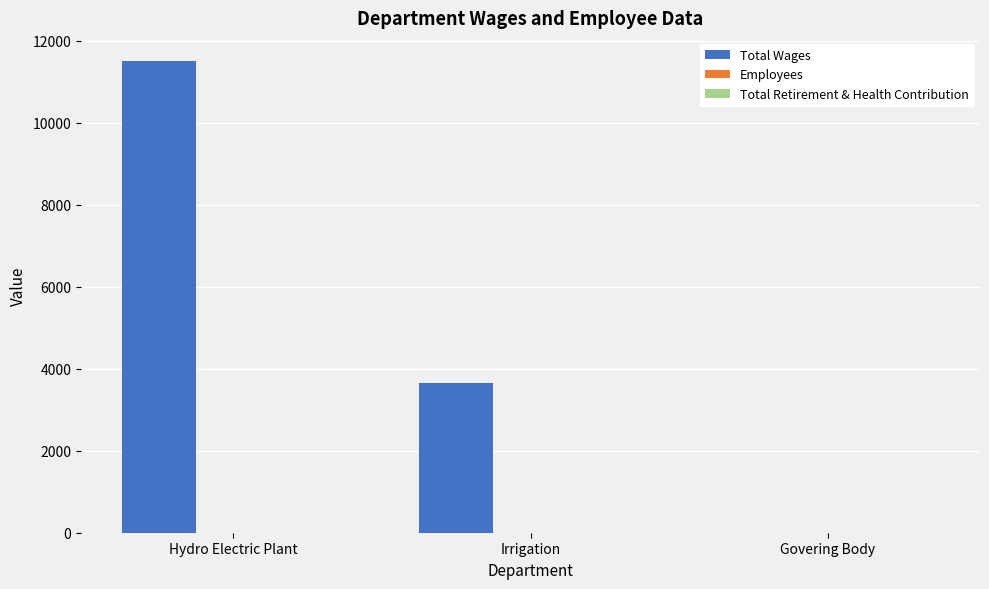

Is it true that Total Wages equals 0 at Govering Body?

True